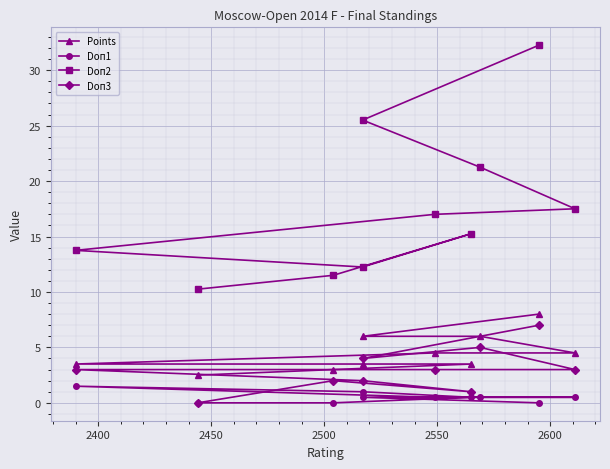

True or false: Doп2 and Doп1 cross at least once.

False